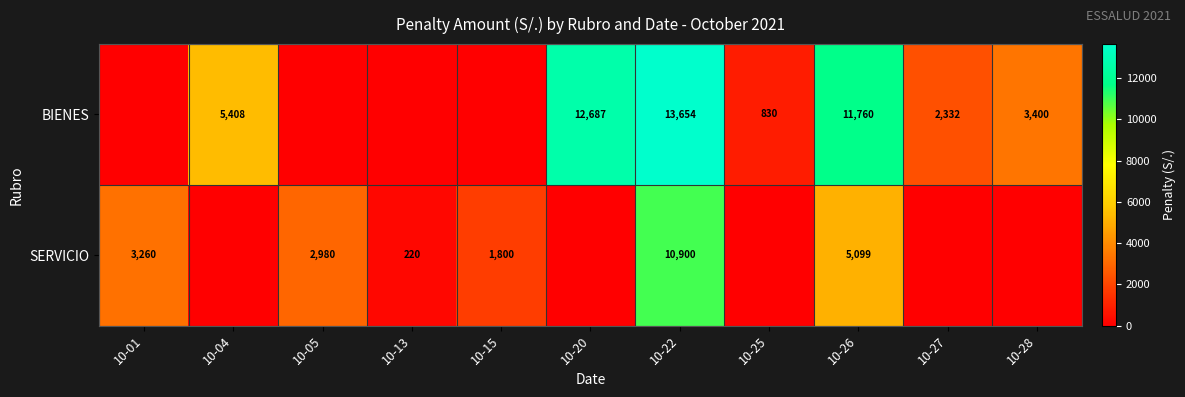

What is the difference between the highest and lowest values at 10-26?

6661